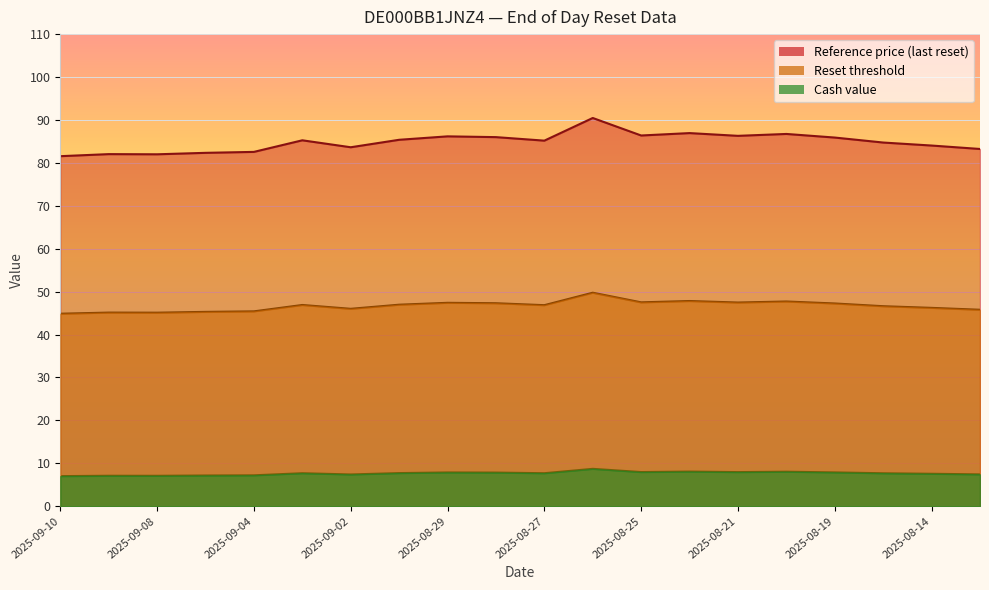

What is the sum of the Reset threshold values at 2025-08-19 and 2025-09-08?

92.3